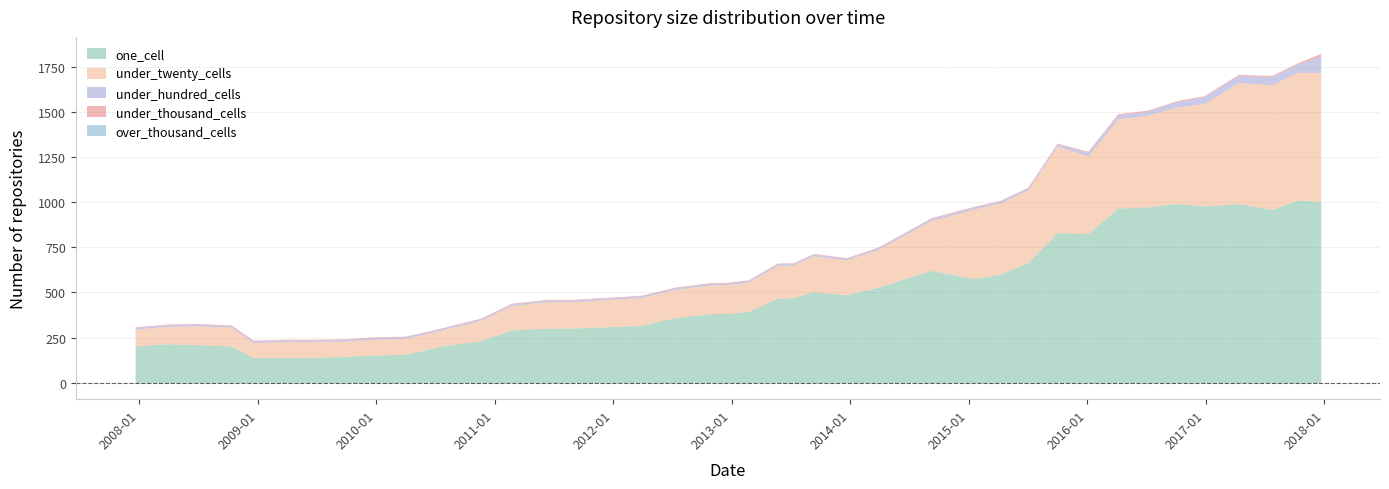

What position from the right is 2011-02-21?

28